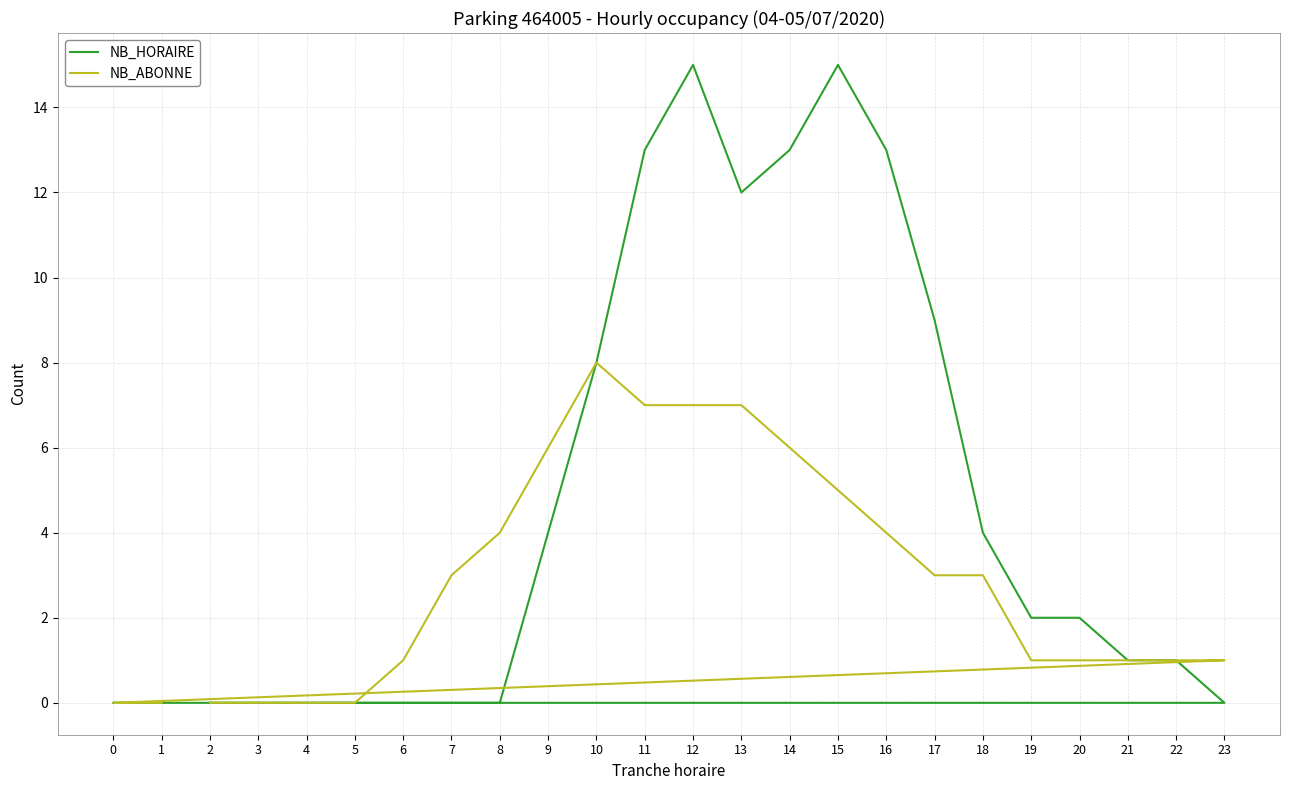

How many NB_ABONNE values are between 1 and 6?

14